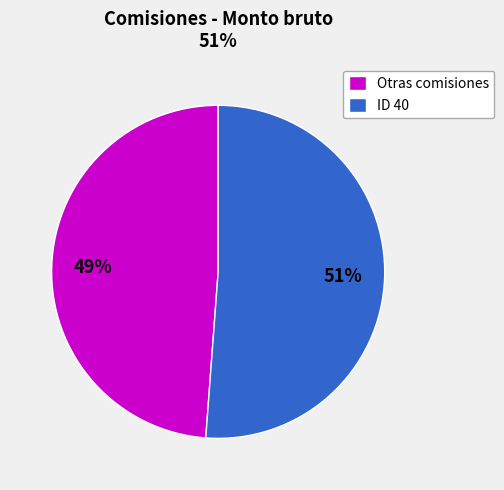

Is the sum of ID 40 and Otras comisiones greater than half?

Yes